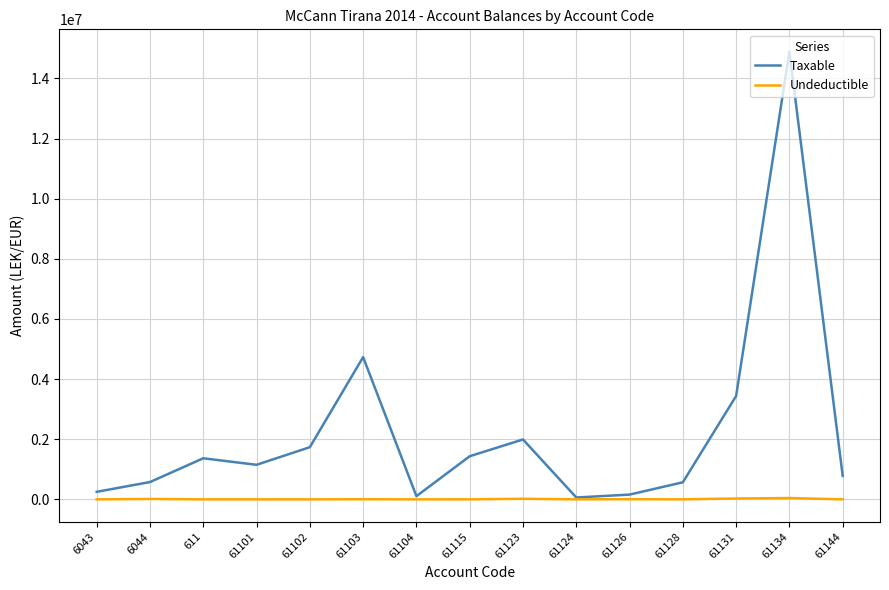

What is the minimum value for Taxable?

61813.2